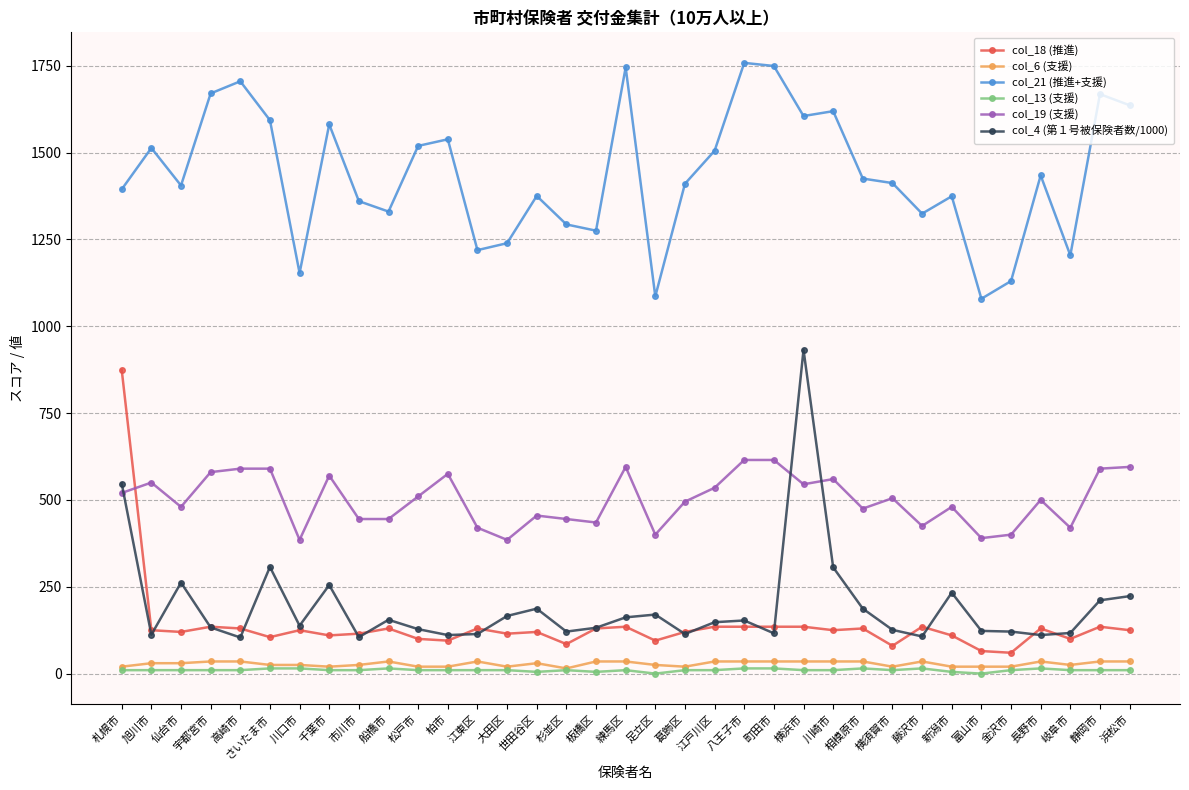

In col_4 (第１号被保険者数/1000), how many points are higher than both neighbors (excluding endpoints)?

9